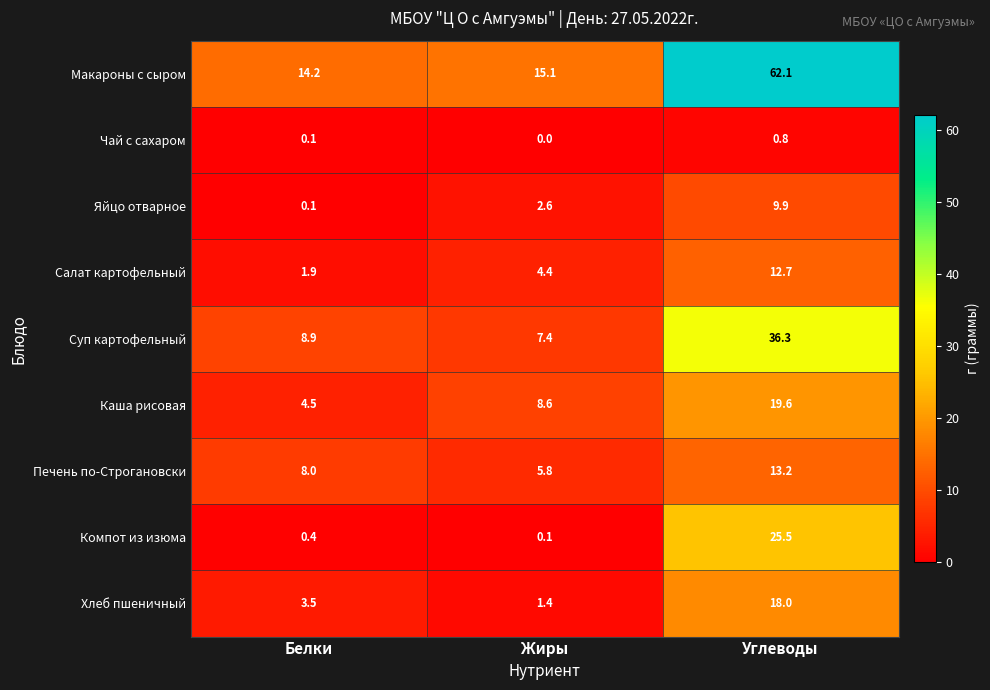

The Салат картофельный series shows 4.4 at Жиры. True or false?

True